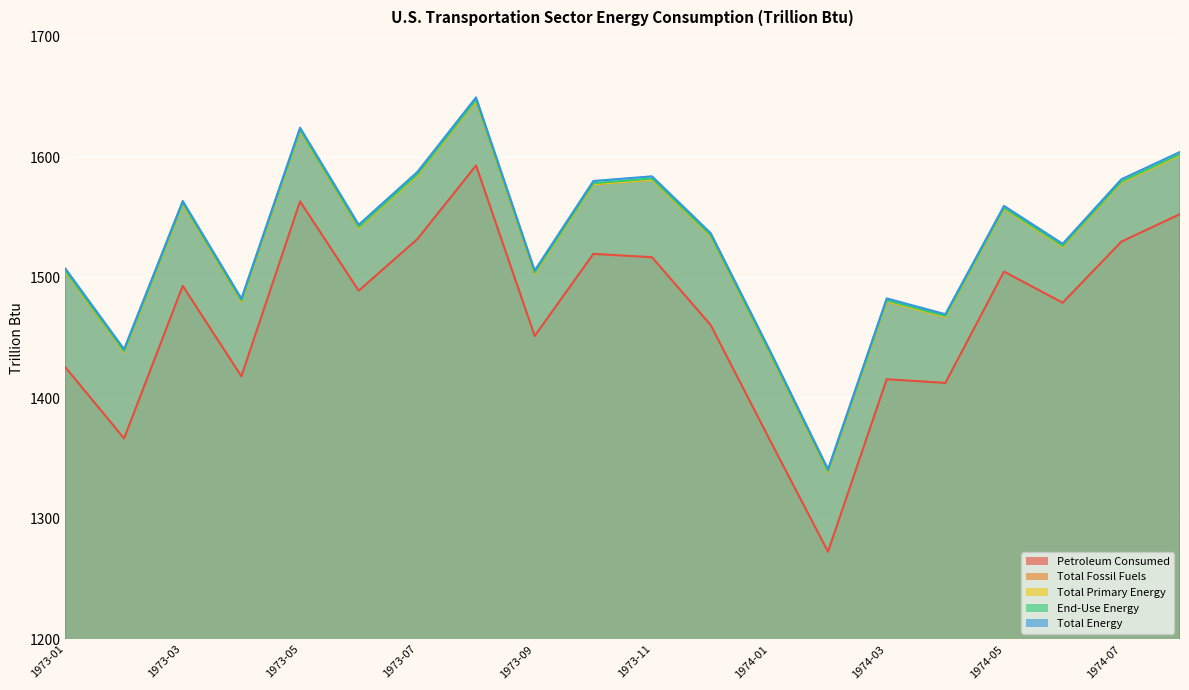

The value of Petroleum Consumed at 1974-04 is 1412.8. True or false?

True